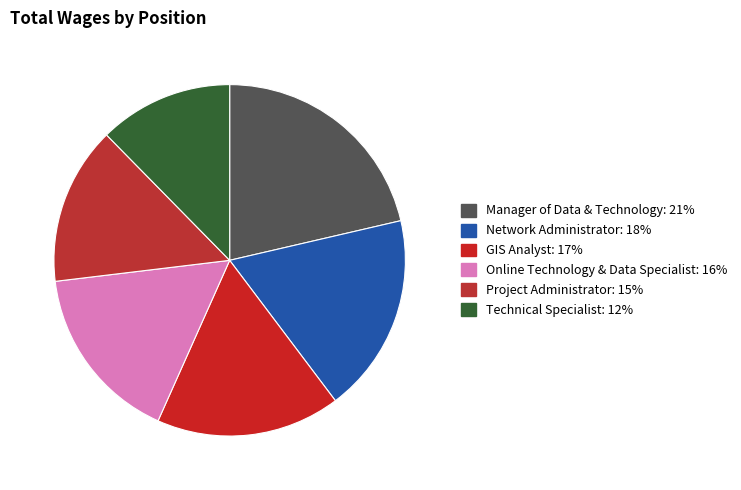

True or false: Project Administrator accounts for 15% of the total.

True